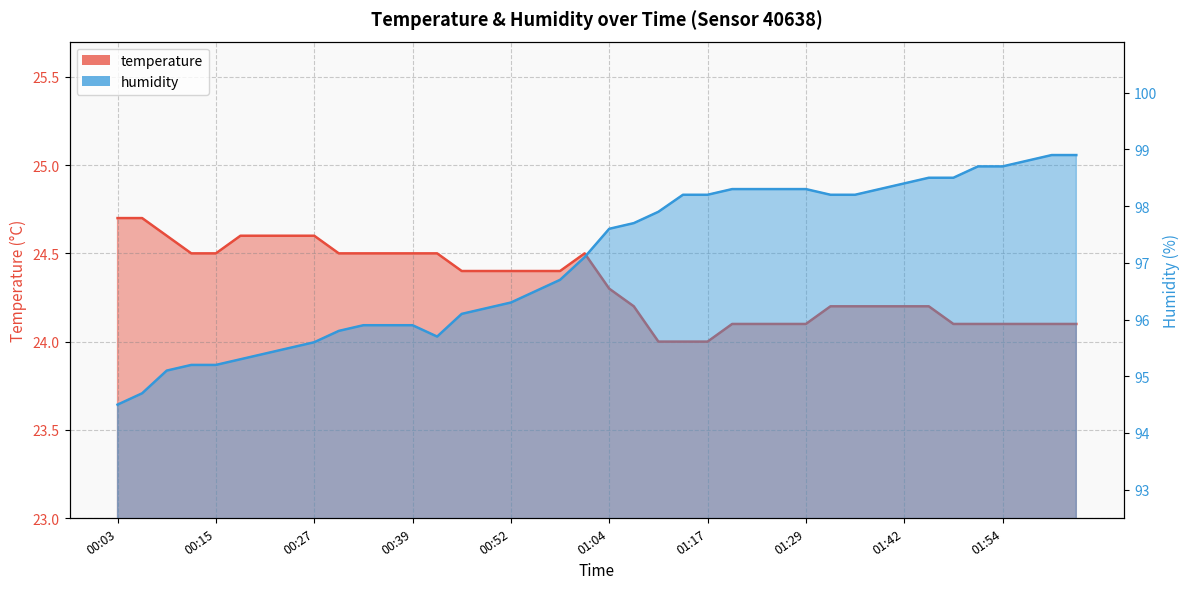

Reading left to right, list all the values displayed in this chart.

temperature: 24.7	24.7	24.6	24.5	24.5	24.6	24.6	24.6	24.6	24.5	24.5	24.5	24.5	24.5	24.4	24.4	24.4	24.4	24.4	24.5	24.3	24.2	24.0	24.0	24.0	24.1	24.1	24.1	24.1	24.2	24.2	24.2	24.2	24.2	24.1	24.1	24.1	24.1	24.1	24.1
humidity: 94.5	94.7	95.1	95.2	95.2	95.3	95.4	95.5	95.6	95.8	95.9	95.9	95.9	95.7	96.1	96.2	96.3	96.5	96.7	97.1	97.6	97.7	97.9	98.2	98.2	98.3	98.3	98.3	98.3	98.2	98.2	98.3	98.4	98.5	98.5	98.7	98.7	98.8	98.9	98.9